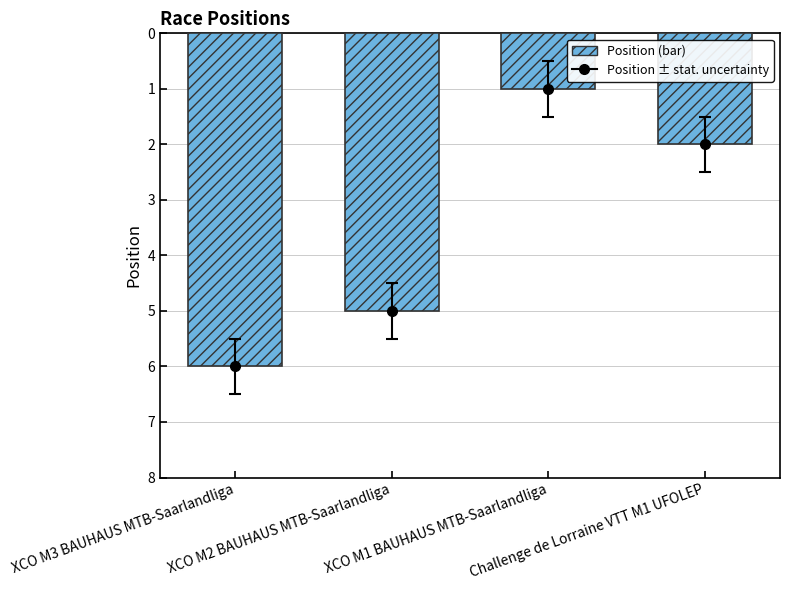

The value at XCO M1 BAUHAUS MTB-Saarlandliga is 1. True or false?

True